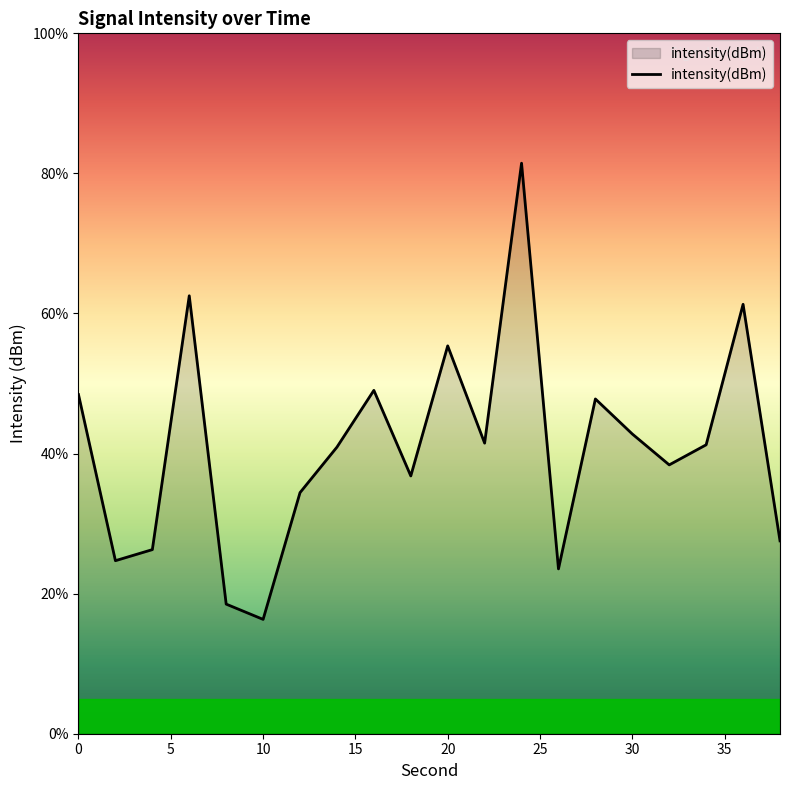

What is the greatest value displayed?

81.5